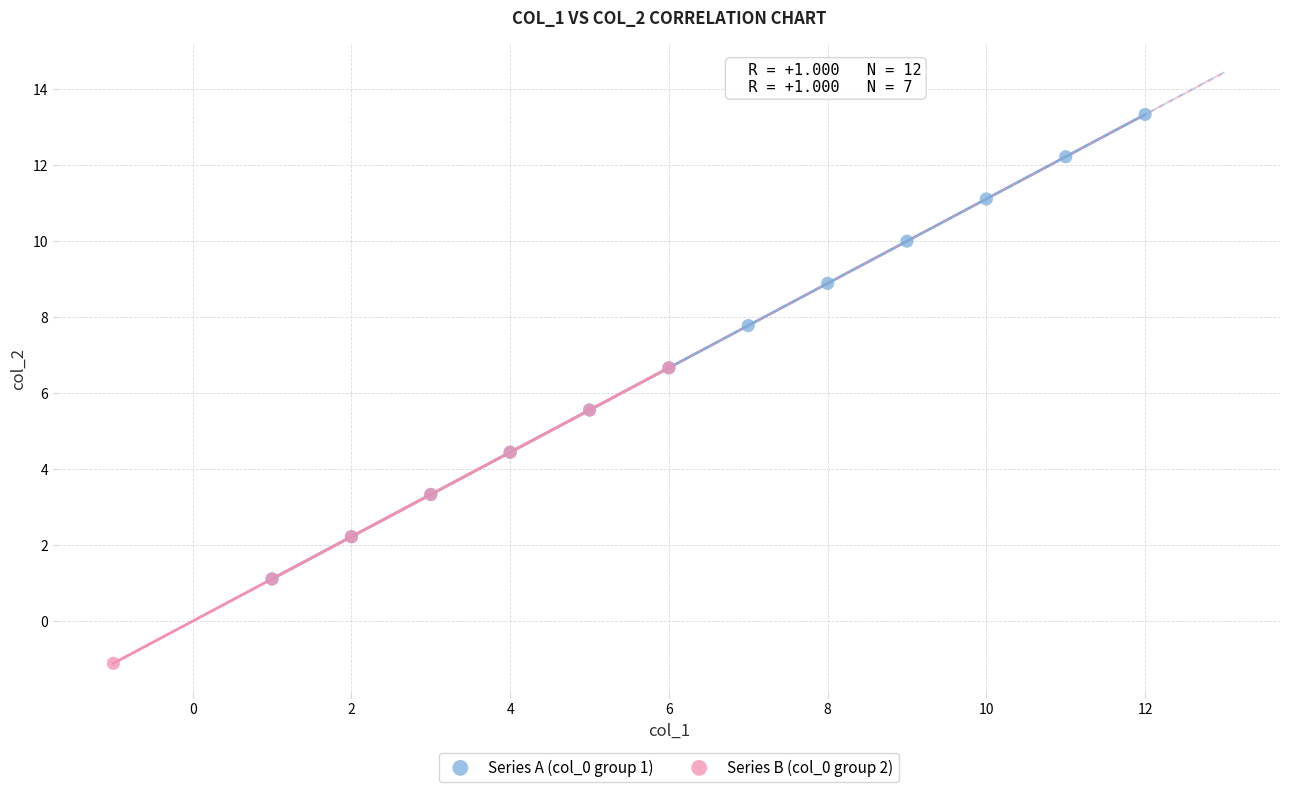

Which series contains the highest Y value?

Series A (col_0 group 1)